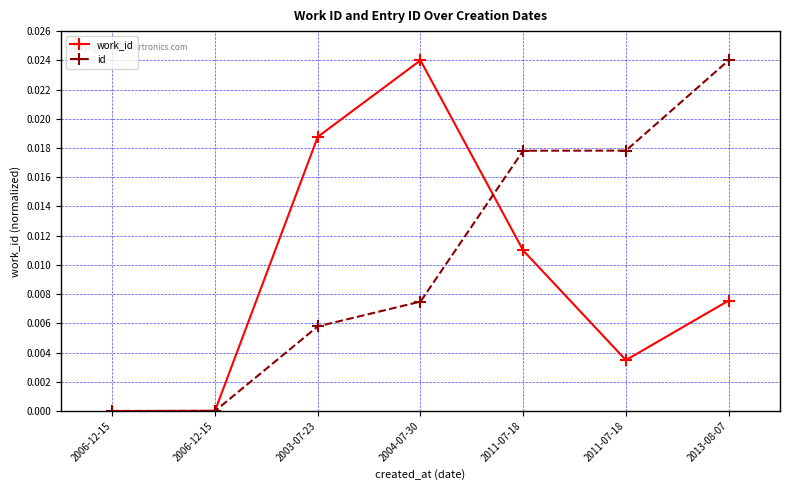

Which series ends up on top after the final intersection of id and work_id?

id